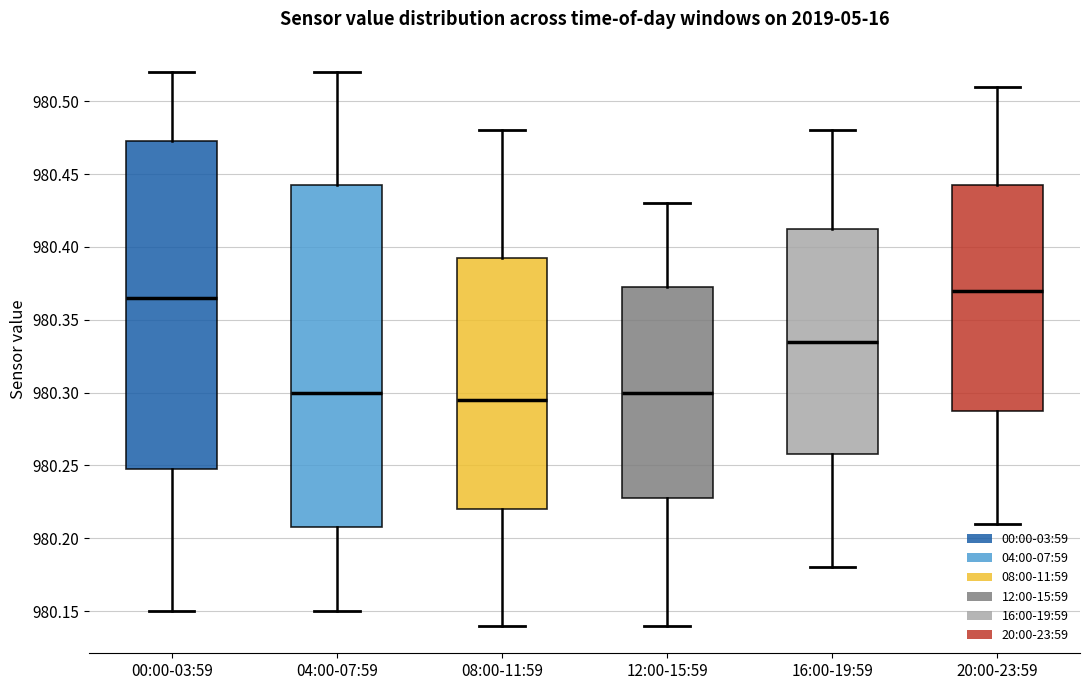

Where is the lower edge of the box for 20:00-23:59 on the y-axis? The values are not printed on the chart, so give them approximately, as read against the axis.

980.290